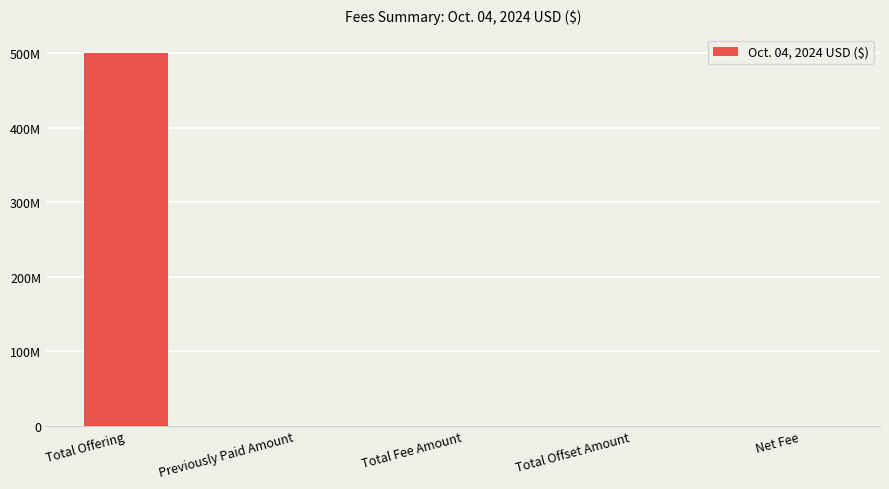

Rank the categories by value from highest to lowest.

Total Offering, Total Fee Amount, Net Fee, Previously Paid Amount, Total Offset Amount